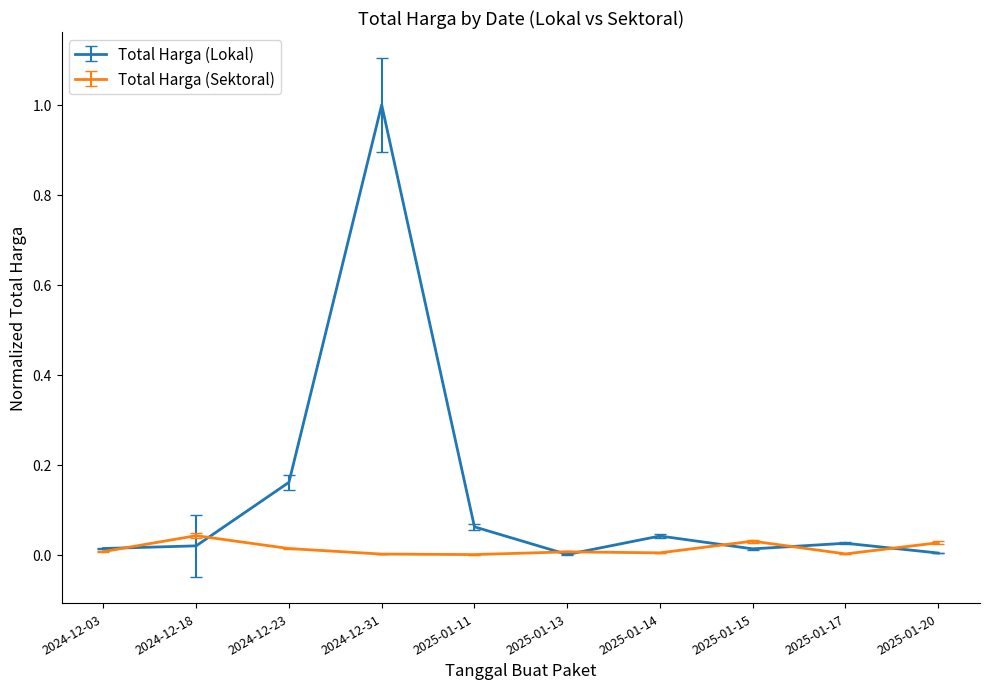

Between 2024-12-31 and 2025-01-14, which series saw the biggest shift?

Total Harga (Lokal)